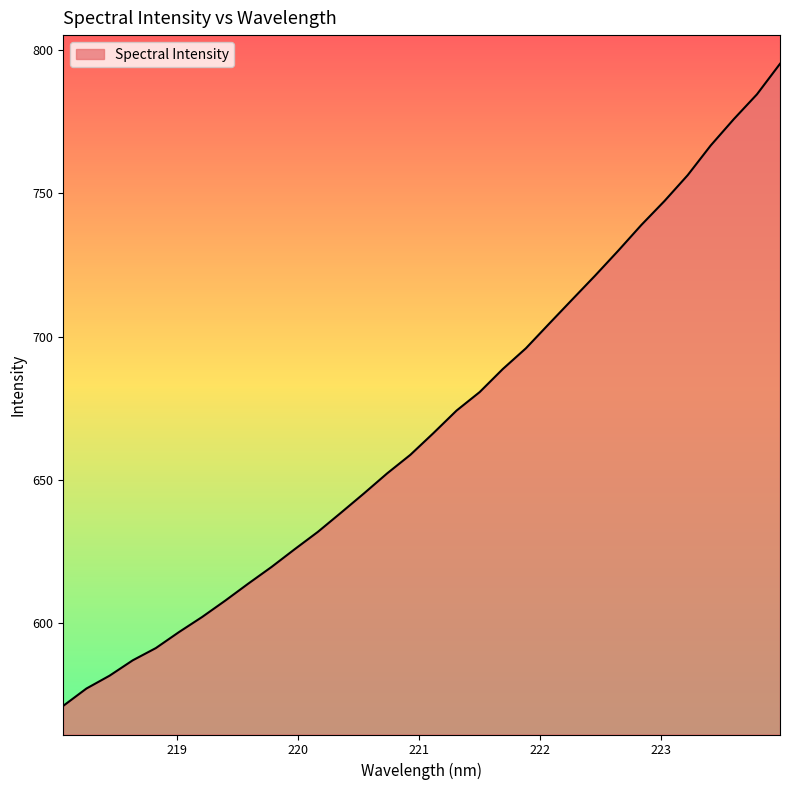

What is the greatest value displayed?

795.2